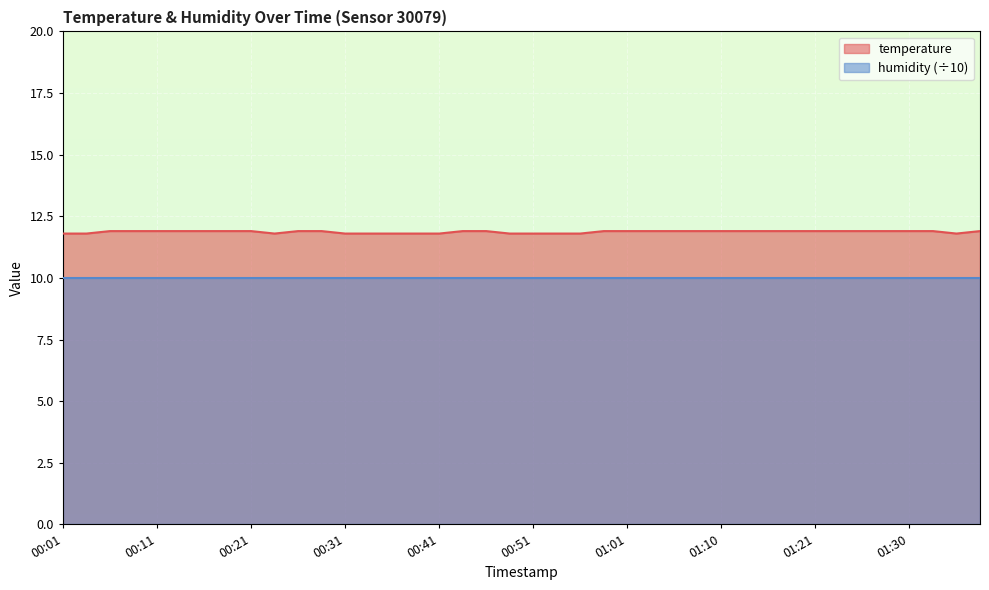

The humidity (÷10) series shows 3.4 at 00:31. True or false?

False